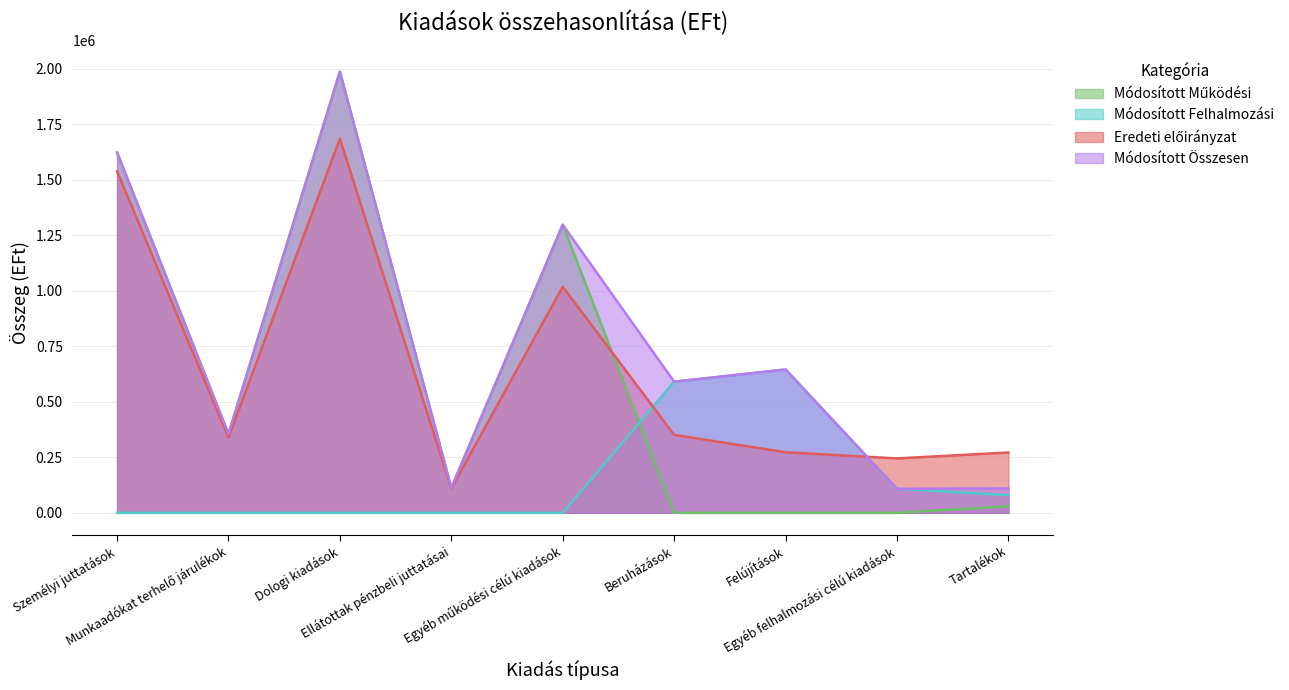

List the series in order of their peak value, lowest first.

Módosított Felhalmozási, Eredeti előirányzat, Módosított Működési, Módosított Összesen